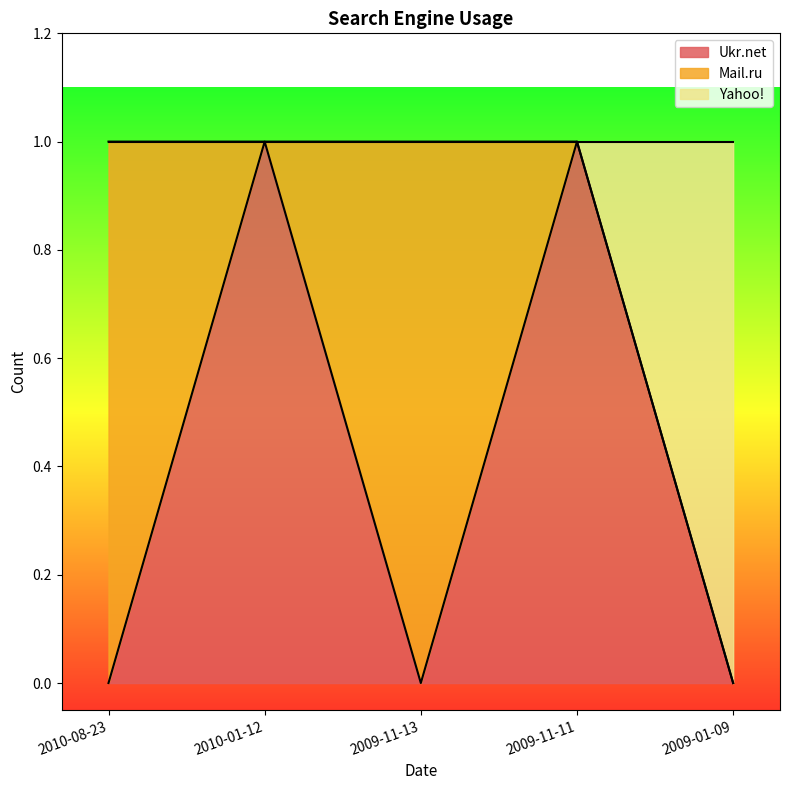

Which series has the largest range (max minus min)?

Ukr.net